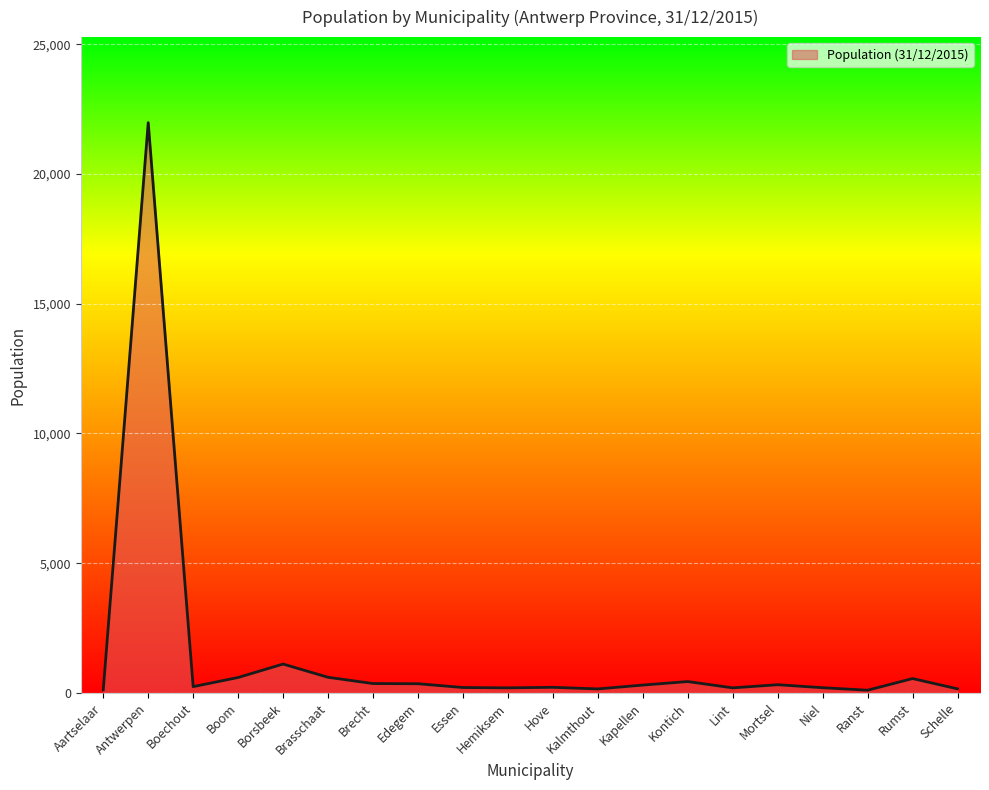

Which label corresponds to the largest value in the chart?

Antwerpen